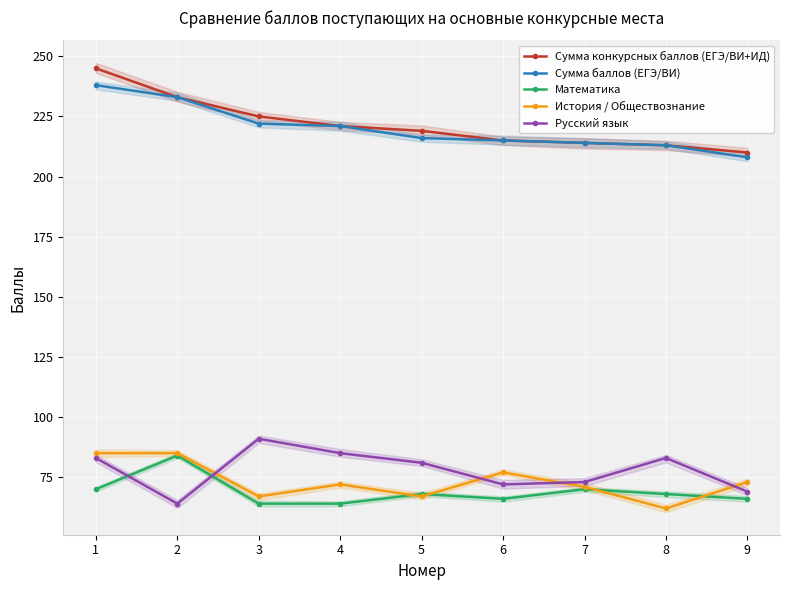

Which series changed the most between 4 and 9?

Русский язык